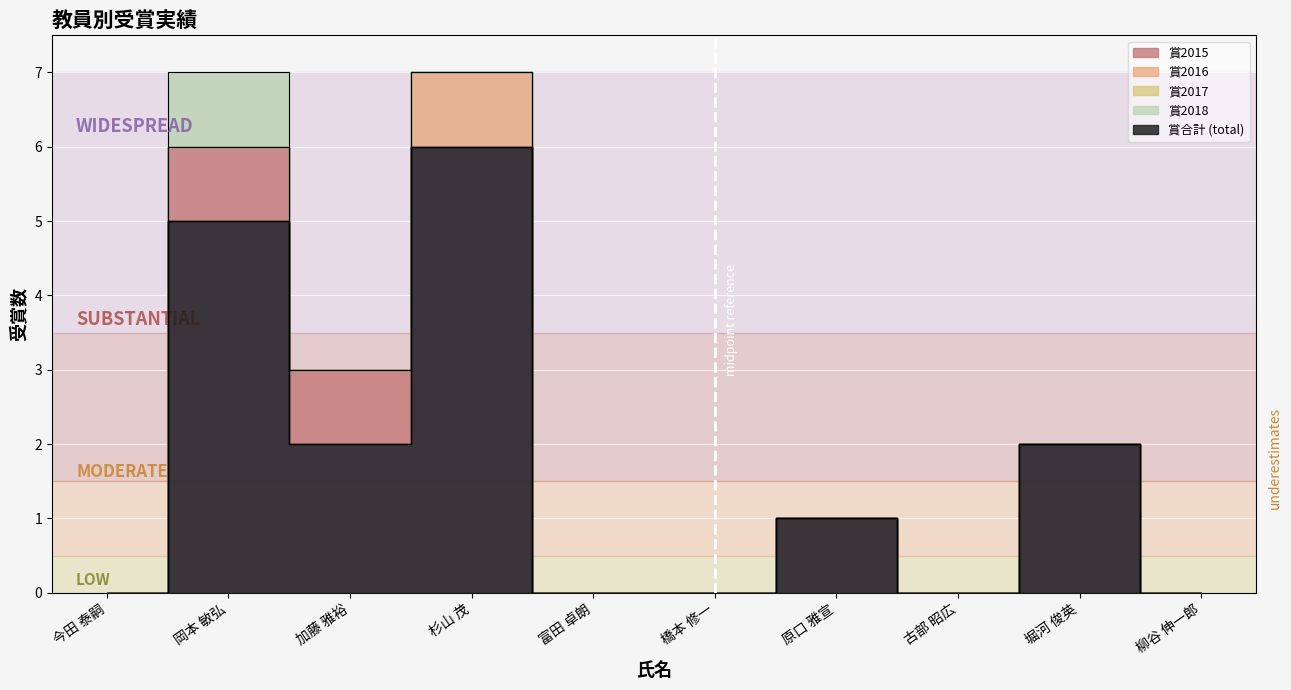

Is it true that 賞2015 equals 0 at 杉山 茂?

False